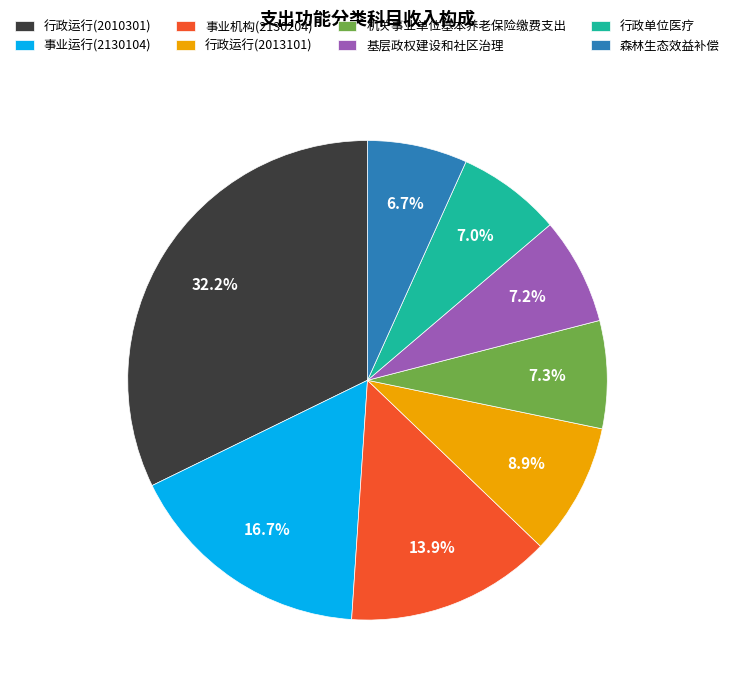

What percentage is the 行政单位医疗 slice, to the nearest percent?

7%